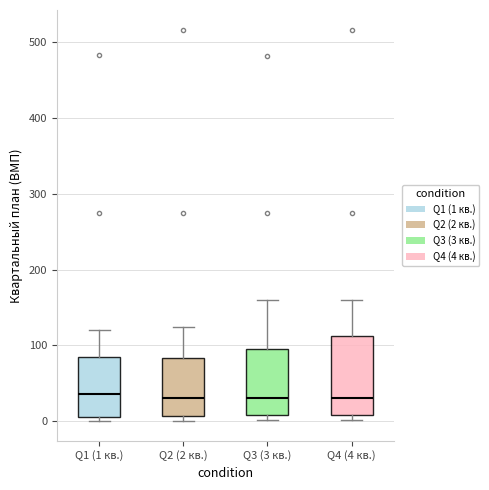

Reading left to right, transcribe this box plot: for each box, give where its median line is, the range the box spans, and where its two whiskers end, as read against the y-axis. The values are not printed on the chart, so give them approximately, as read against the axis.

Q1 (1 кв.): median 40, box 10 to 90, whiskers 0 to 120
Q2 (2 кв.): median 30, box 10 to 80, whiskers 0 to 130
Q3 (3 кв.): median 30, box 10 to 100, whiskers 0 to 160
Q4 (4 кв.): median 30, box 10 to 110, whiskers 0 to 160